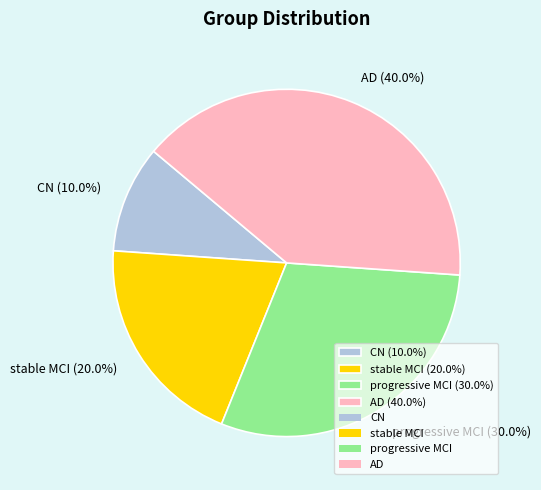

To the nearest percent, what is the average slice percentage?

25%